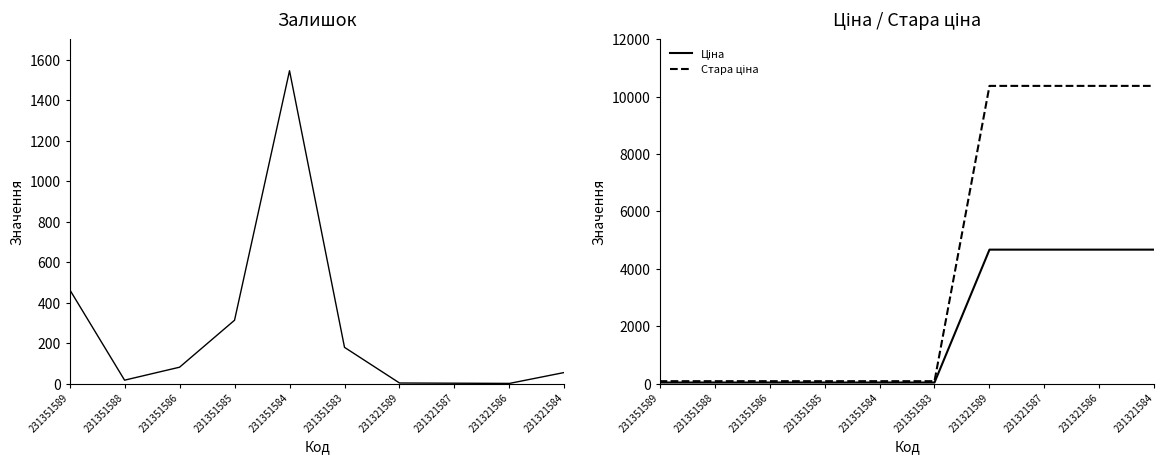

At which category is the sum across all series the highest?

231321584